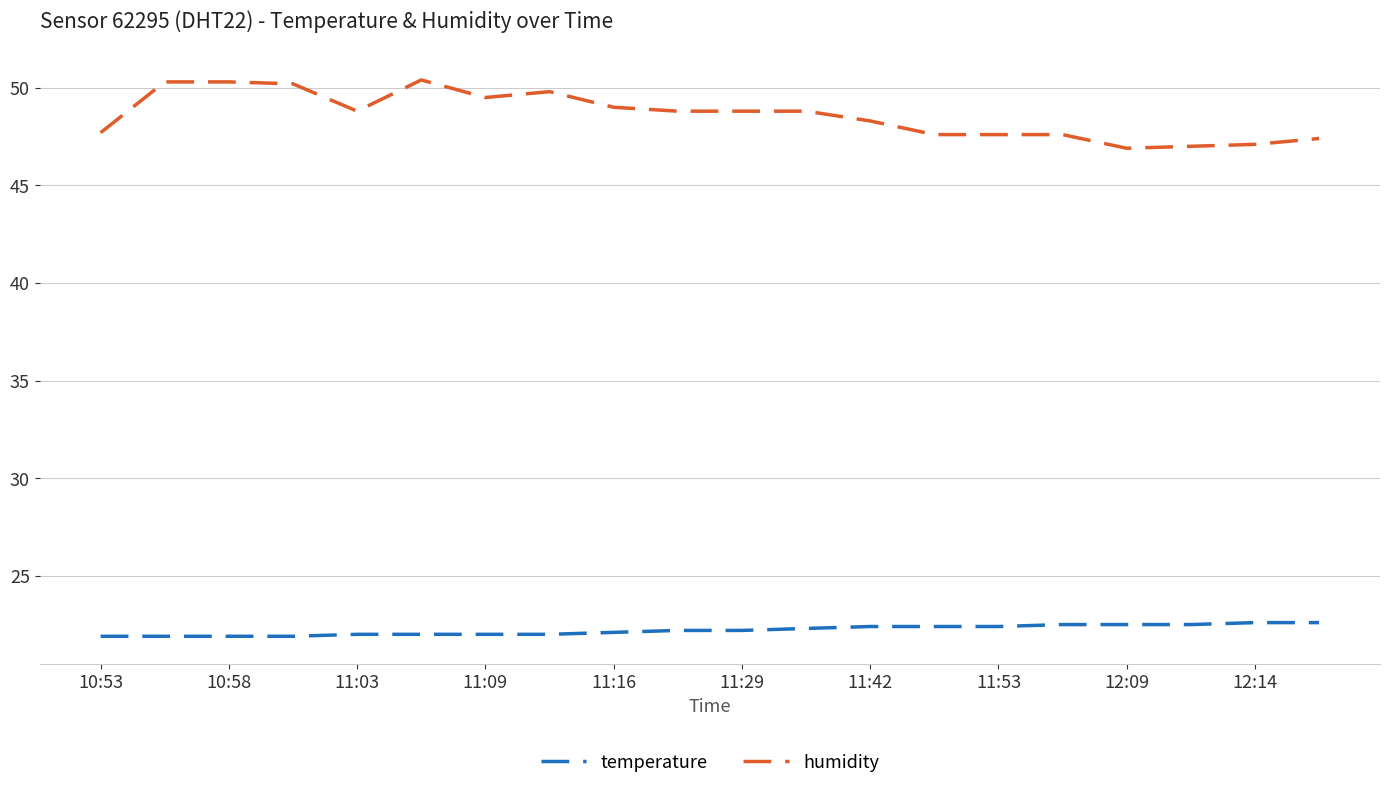

Which series has the largest total across all categories?

humidity